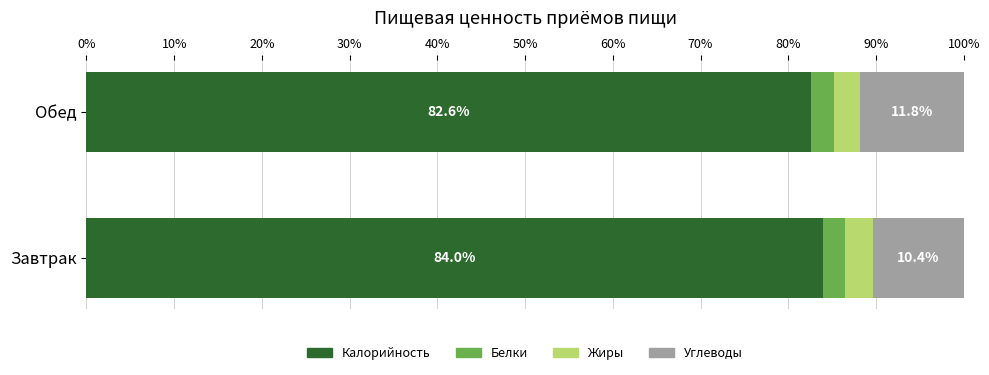

What is the total value across all series at Завтрак?

100.0